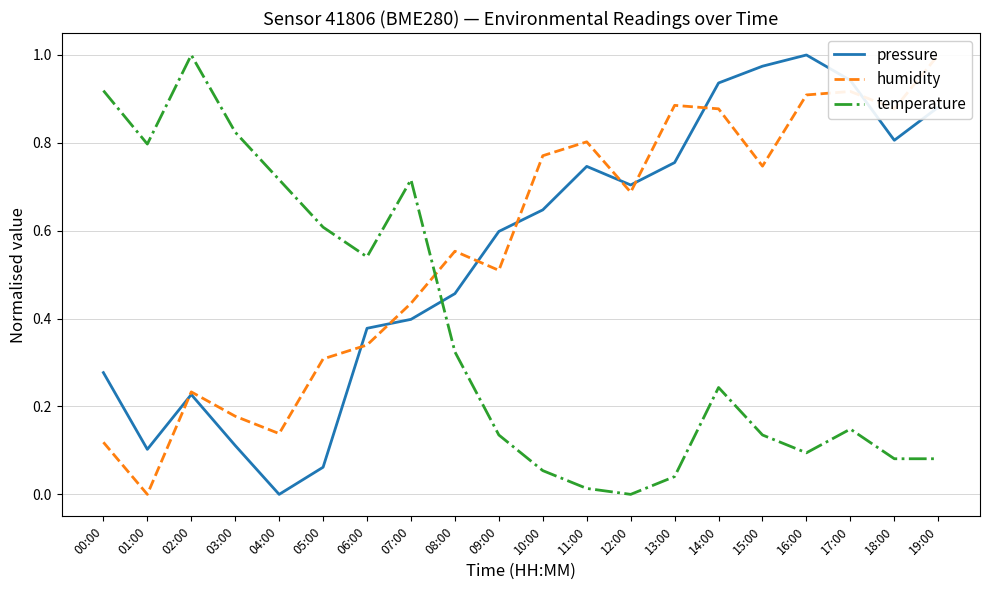

Reading left to right, extract all data points from this chart.

pressure: 00:00=0.3	01:00=0.1	02:00=0.2	03:00=0.1	04:00=0.0	05:00=0.1	06:00=0.4	07:00=0.4	08:00=0.5	09:00=0.6	10:00=0.6	11:00=0.7	12:00=0.7	13:00=0.8	14:00=0.9	15:00=1.0	16:00=1.0	17:00=0.9	18:00=0.8	19:00=0.9
humidity: 00:00=0.1	01:00=0.0	02:00=0.2	03:00=0.2	04:00=0.1	05:00=0.3	06:00=0.3	07:00=0.4	08:00=0.6	09:00=0.5	10:00=0.8	11:00=0.8	12:00=0.7	13:00=0.9	14:00=0.9	15:00=0.7	16:00=0.9	17:00=0.9	18:00=0.9	19:00=1.0
temperature: 00:00=0.9	01:00=0.8	02:00=1.0	03:00=0.8	04:00=0.7	05:00=0.6	06:00=0.5	07:00=0.7	08:00=0.3	09:00=0.1	10:00=0.1	11:00=0.0	12:00=0.0	13:00=0.0	14:00=0.2	15:00=0.1	16:00=0.1	17:00=0.1	18:00=0.1	19:00=0.1